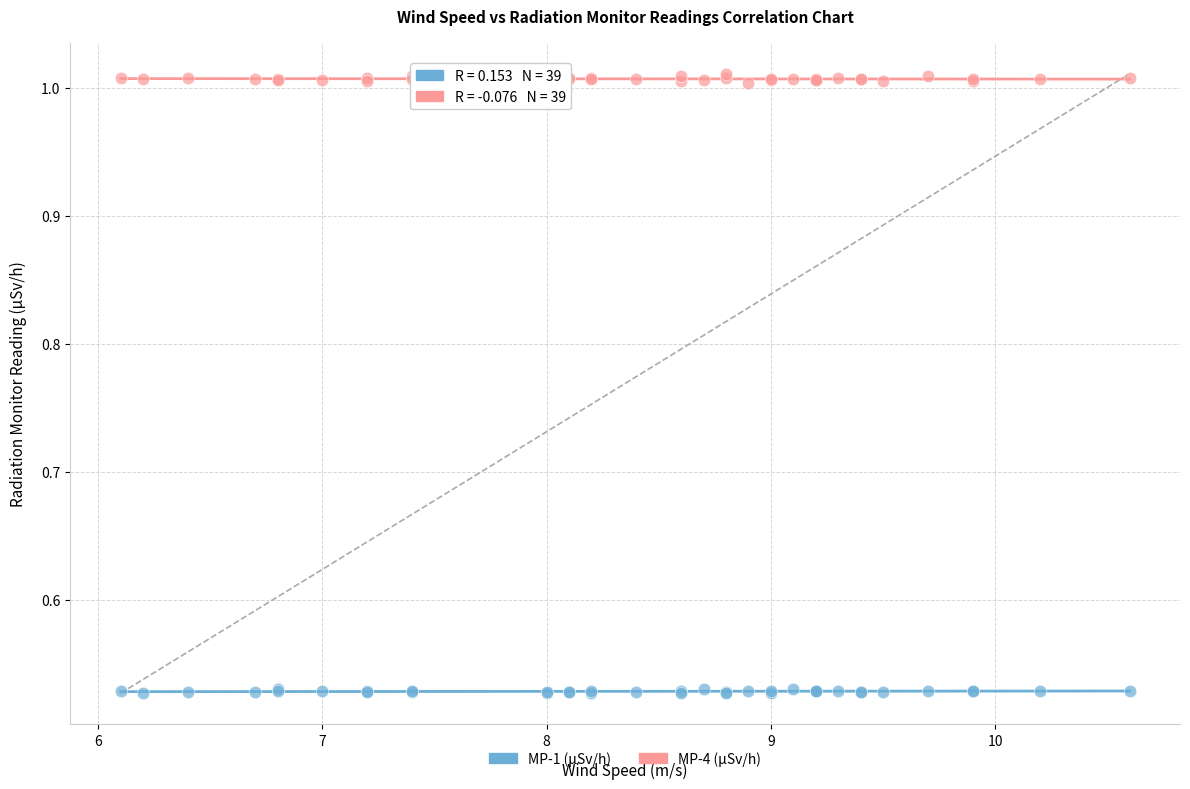

What are all the series names shown in the legend?

MP-1 (µSv/h), MP-4 (µSv/h)